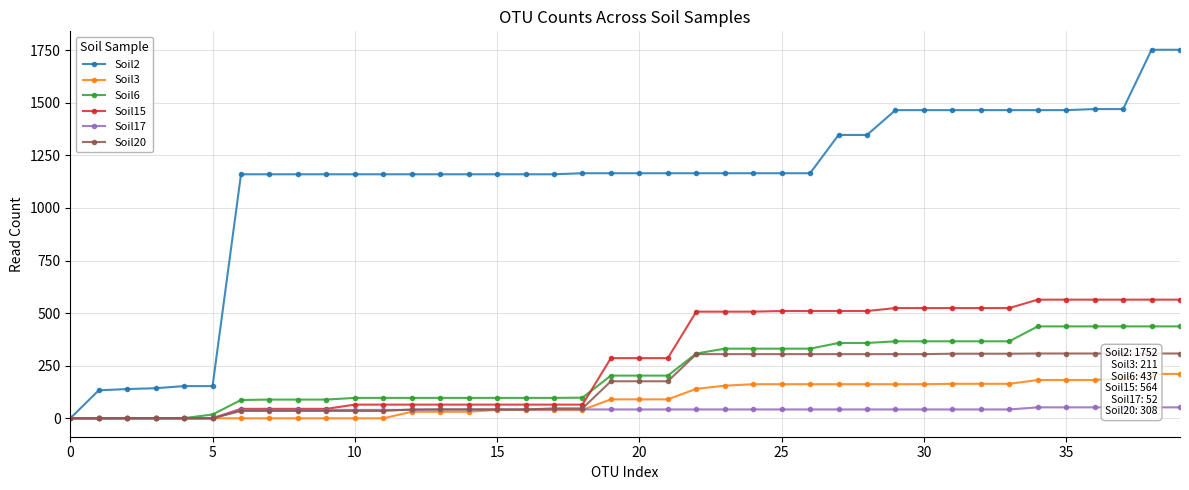

True or false: Soil6 and Soil20 intersect in this chart.

False